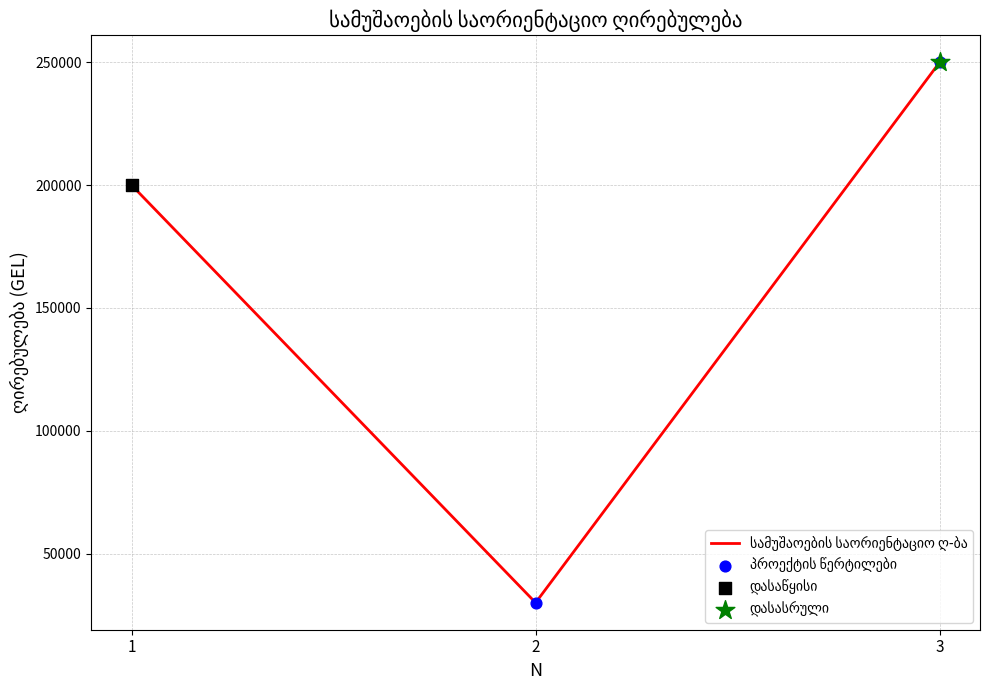

What value does the data have at 1, to the nearest 100?

200000